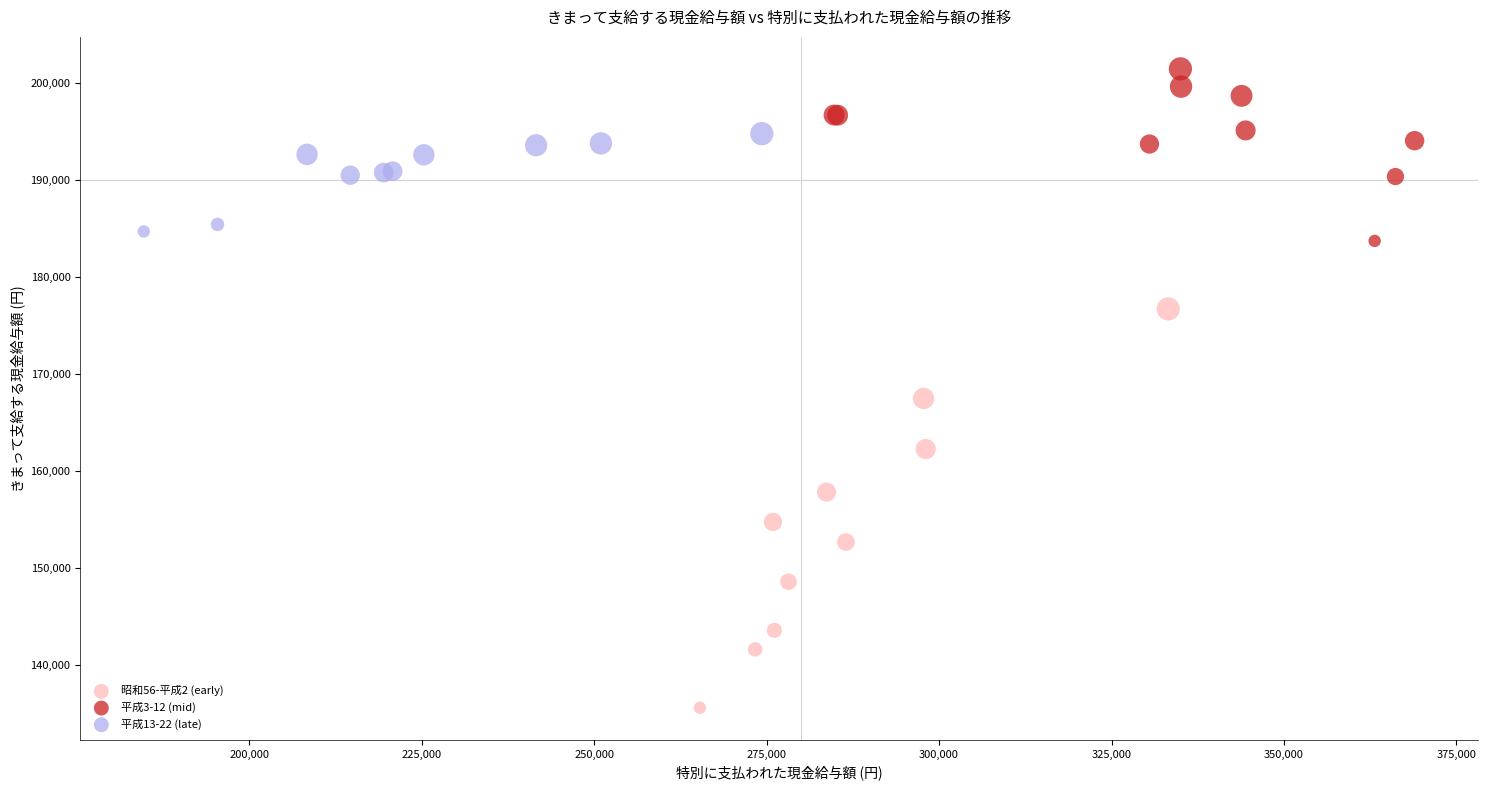

Which series contains the lowest Y value?

昭和56-平成2 (early)